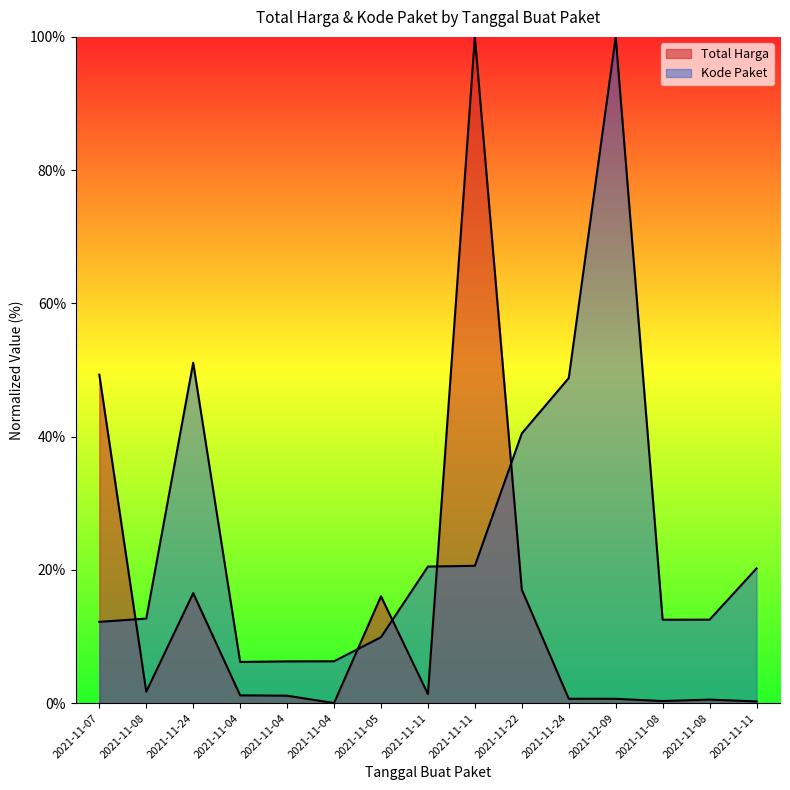

Count the number of categories in the chart.

15